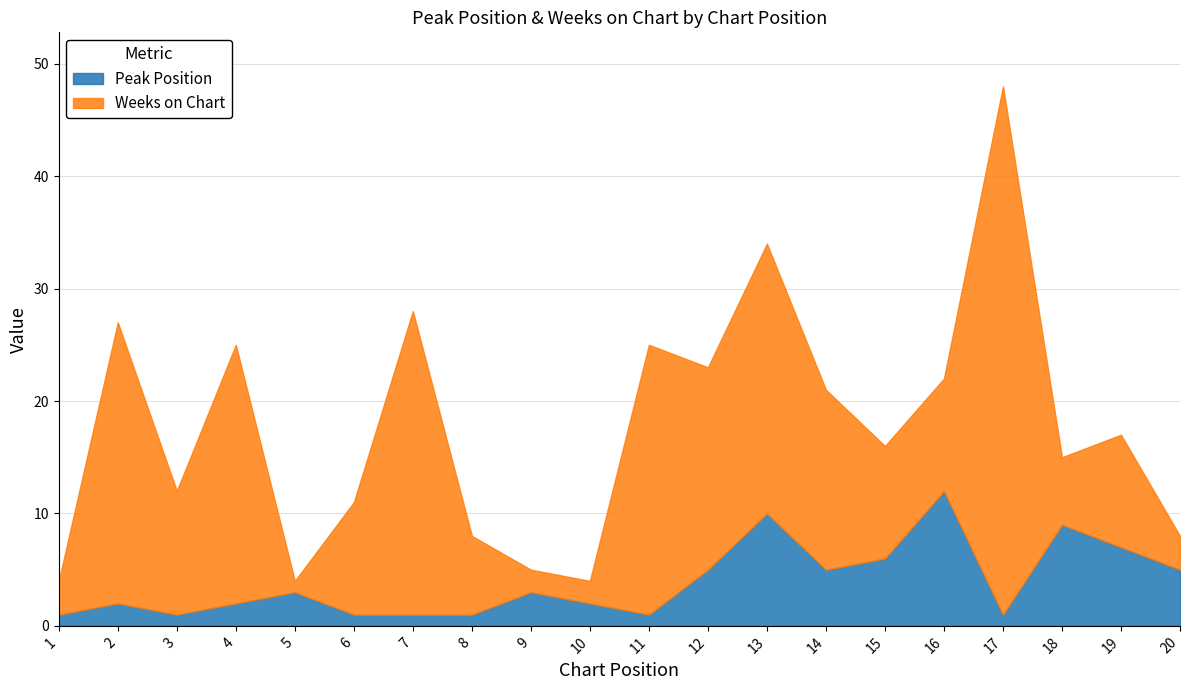

What is the spread (max minus min) of values at 14?

11